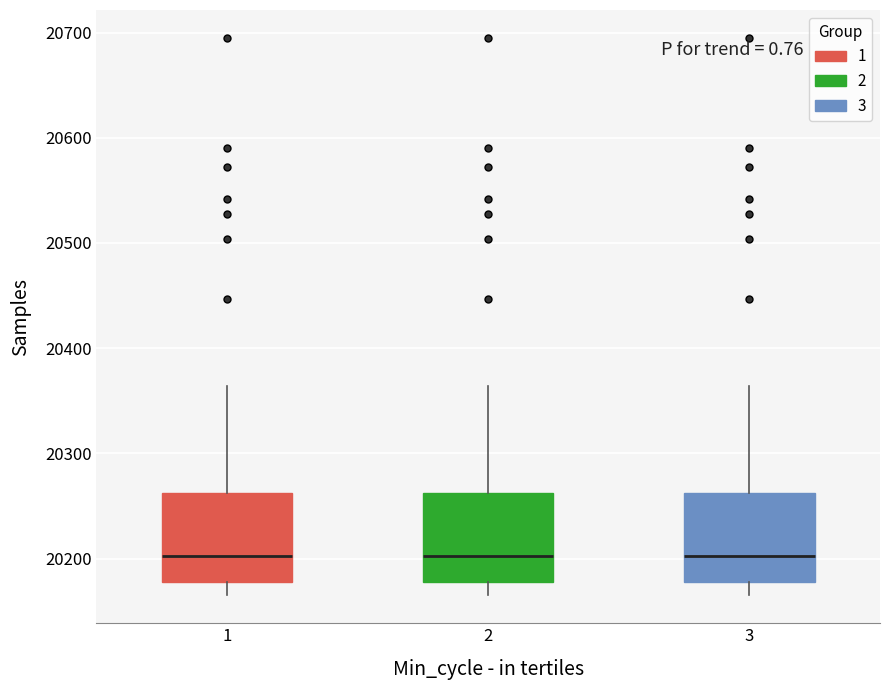

Reading left to right, transcribe this box plot: for each box, give where its median line is, the range the box spans, and where its two whiskers end, as read against the y-axis. The values are not printed on the chart, so give them approximately, as read against the axis.

1: median 20200, box 20180 to 20260, whiskers 20170 to 20360
2: median 20200, box 20180 to 20260, whiskers 20170 to 20360
3: median 20200, box 20180 to 20260, whiskers 20170 to 20360